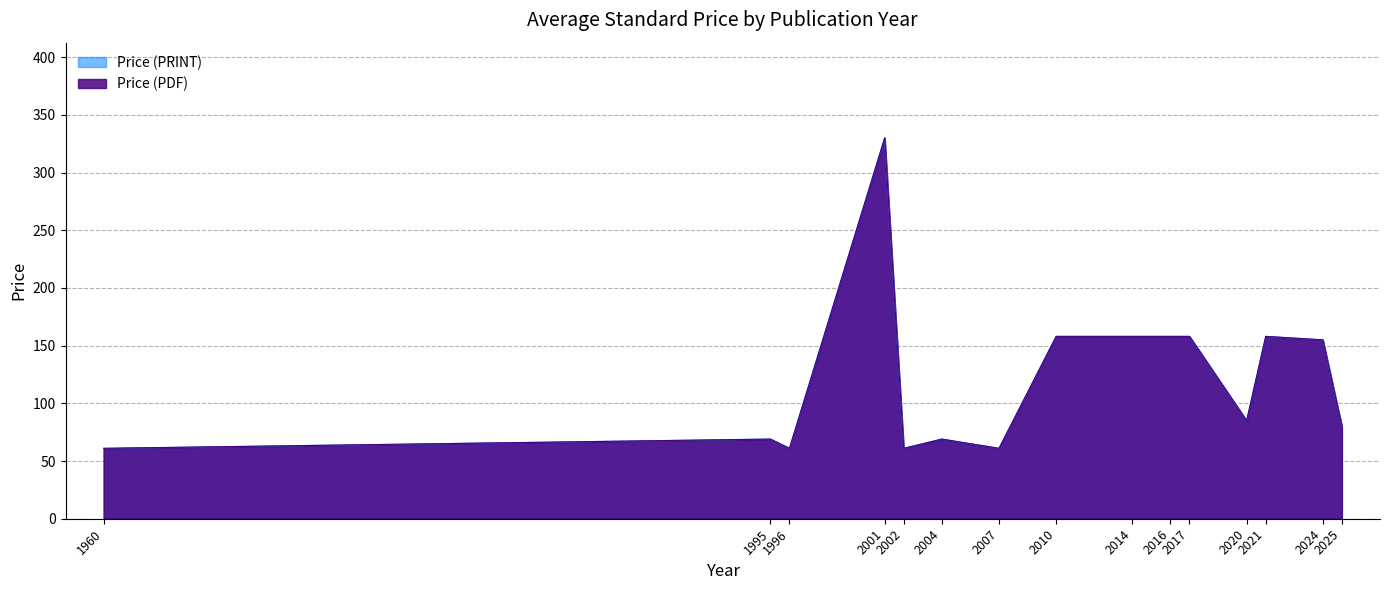

What is the total value across all series at 1995?

138